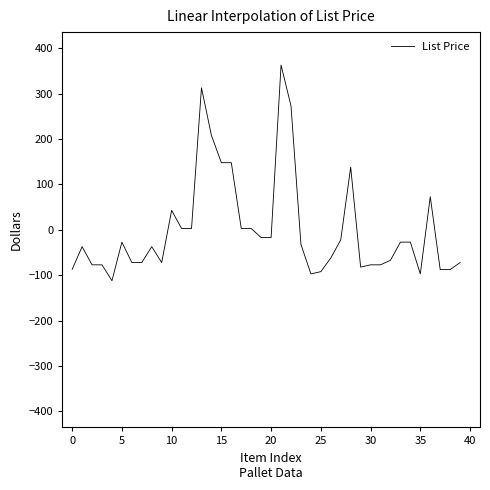

What is the greatest value displayed?

362.8